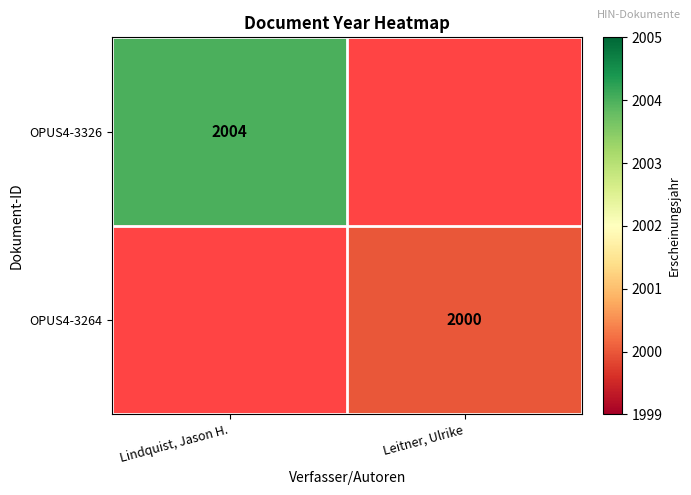

Is it true that OPUS4-3264 equals 2000 at Leitner, Ulrike?

True